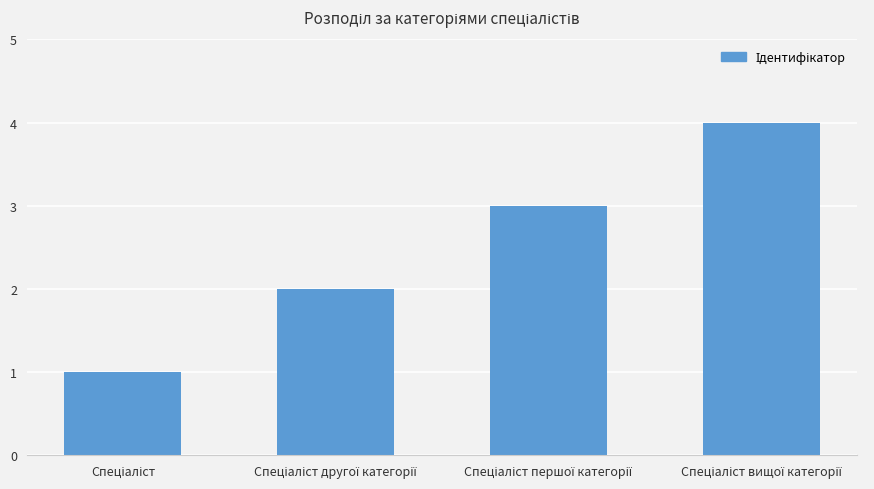

What is the maximum value shown in the chart?

4